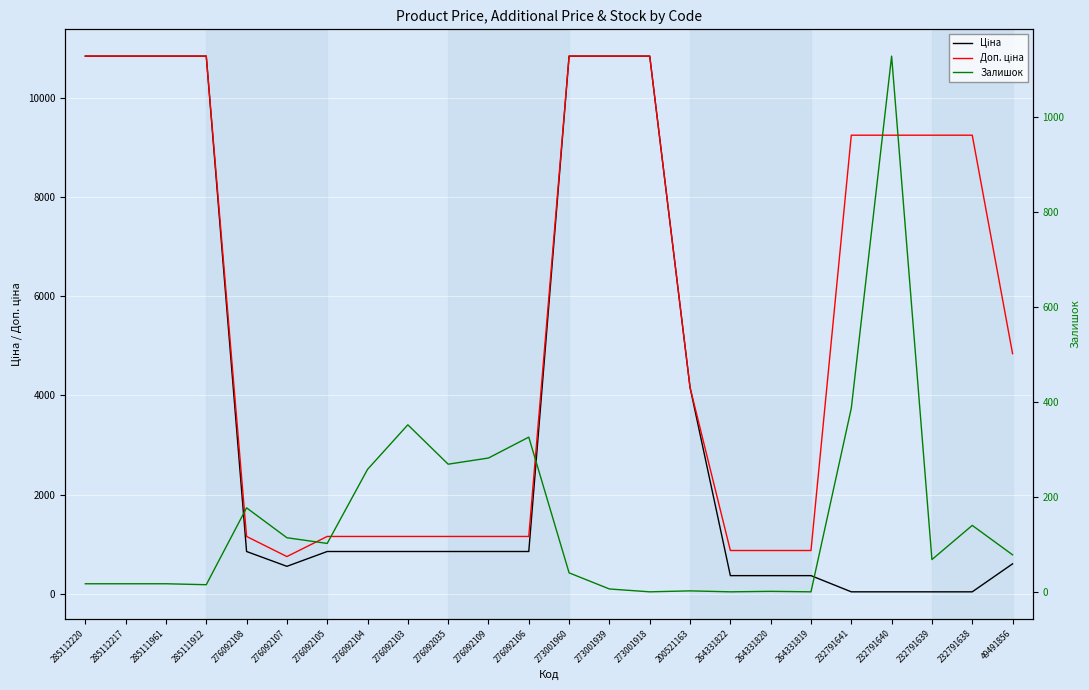

What is the sum of the Ціна values at 276092103 and 276092106?

1708.0